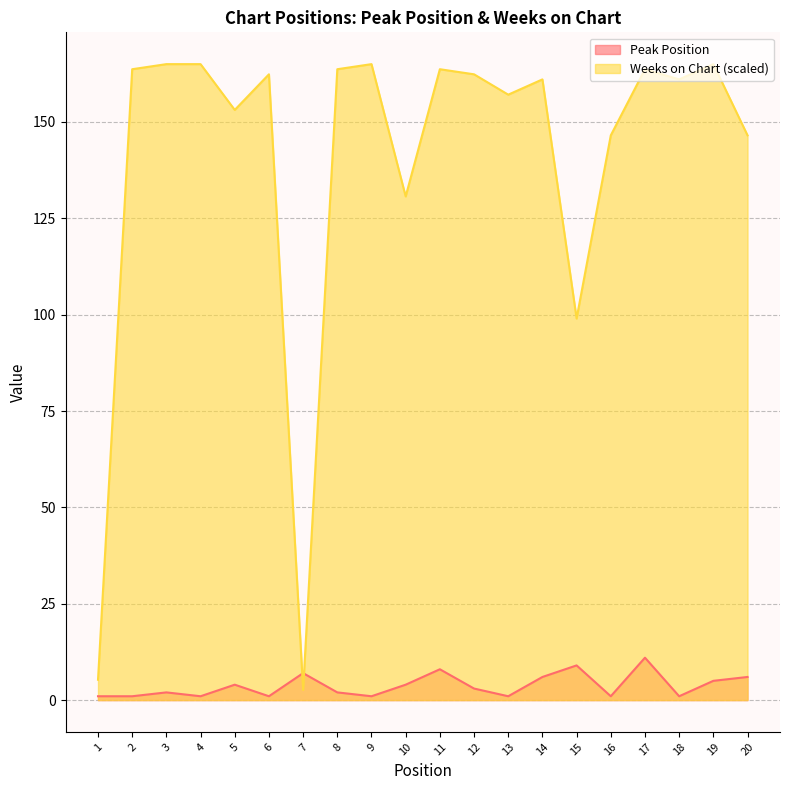

Is it true that Weeks on Chart equals 214.6 at 14?

False